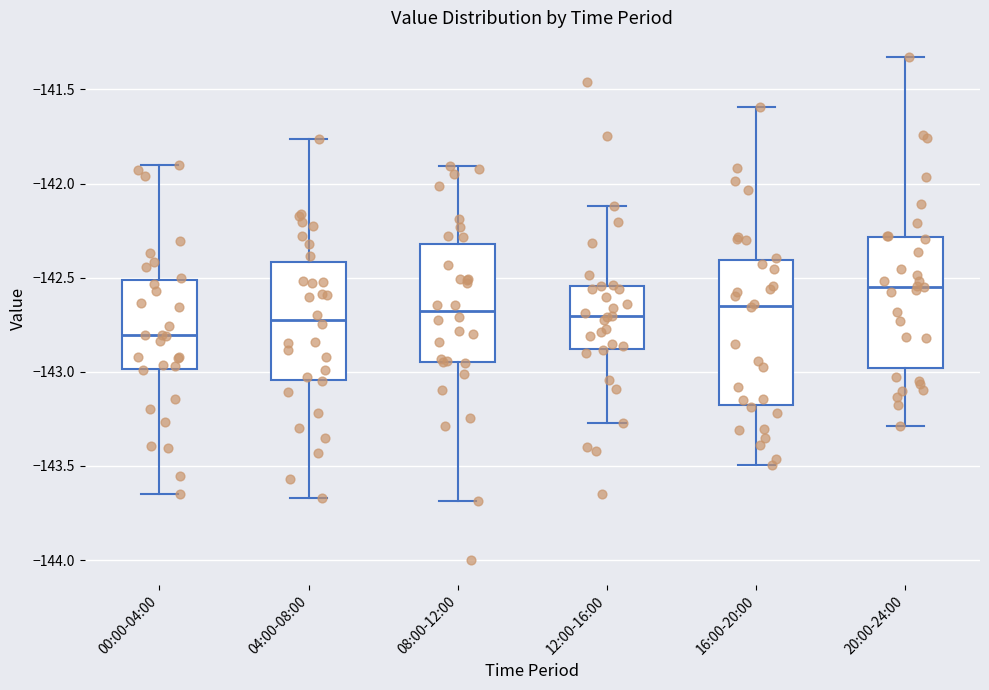

Comparing the boxes themselves (not the whiskers), which one is the tallest?

16:00-20:00